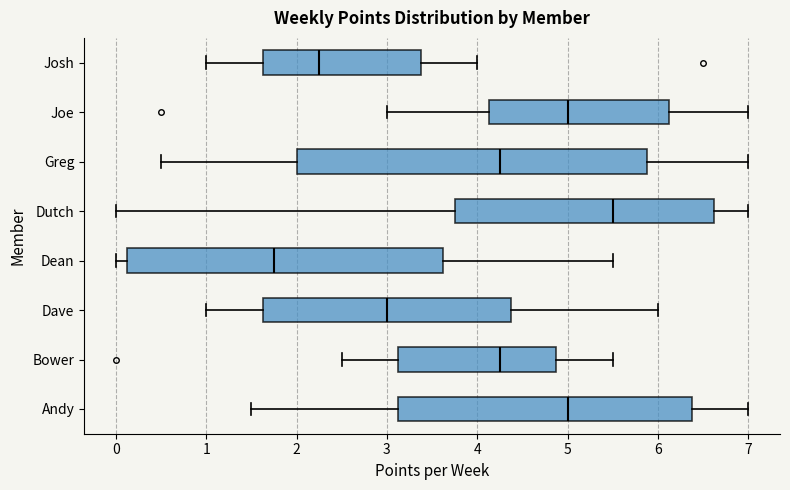

Reading bottom to top, read every box against the x-axis: the position of its median line, the range the box covers, and the ends of its whiskers. The values are not printed on the chart, so give them approximately, as read against the axis.

Andy: median 5.0, box 3.1 to 6.4, whiskers 1.5 to 7.0
Bower: median 4.3, box 3.1 to 4.9, whiskers 2.5 to 5.5
Dave: median 3.0, box 1.6 to 4.4, whiskers 1.0 to 6.0
Dean: median 1.8, box 0.1 to 3.6, whiskers 0.0 to 5.5
Dutch: median 5.5, box 3.8 to 6.6, whiskers 0.0 to 7.0
Greg: median 4.3, box 2.0 to 5.9, whiskers 0.5 to 7.0
Joe: median 5.0, box 4.1 to 6.1, whiskers 3.0 to 7.0
Josh: median 2.3, box 1.6 to 3.4, whiskers 1.0 to 4.0